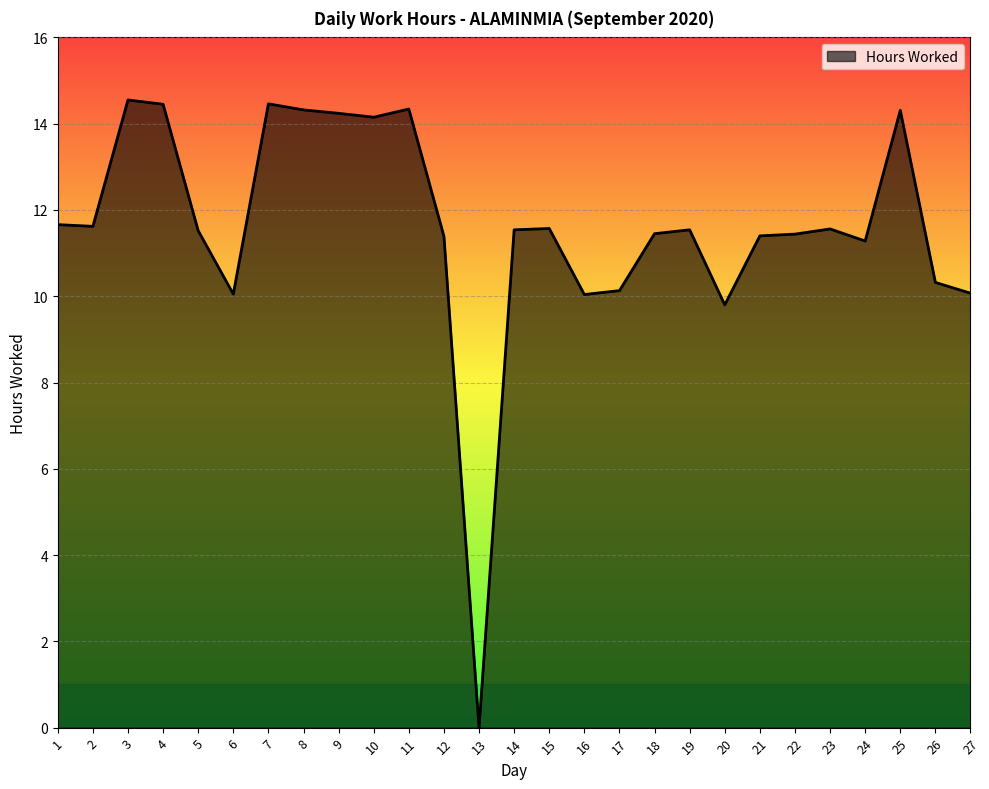

How many positive values are there?

26